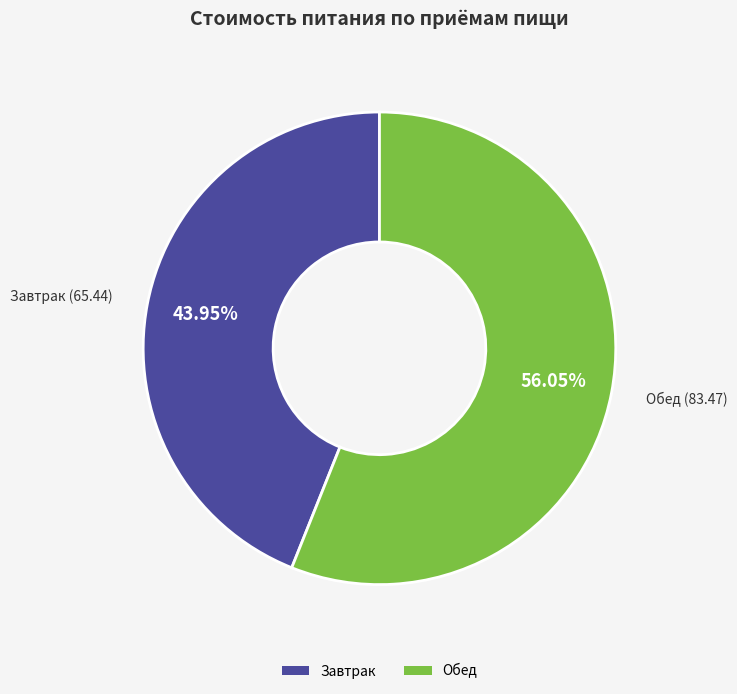

Rank the categories by value from lowest to highest.

Завтрак, Обед